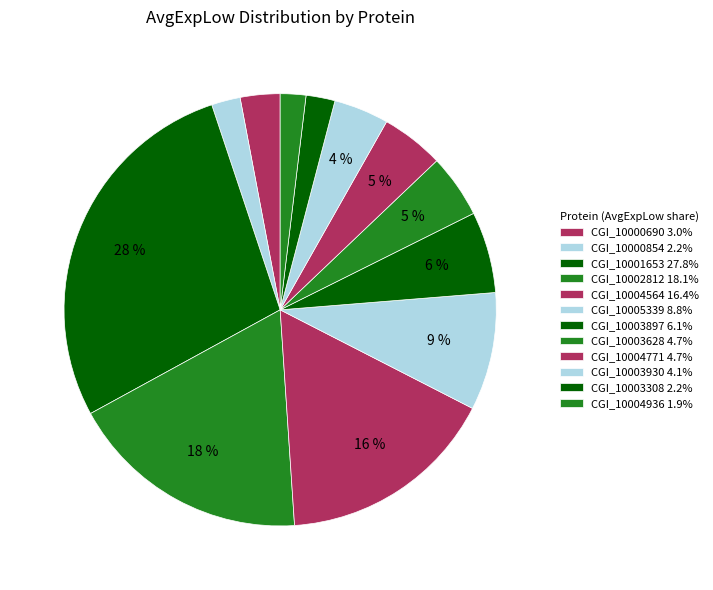

Which category has the biggest portion of the pie?

CGI_10001653